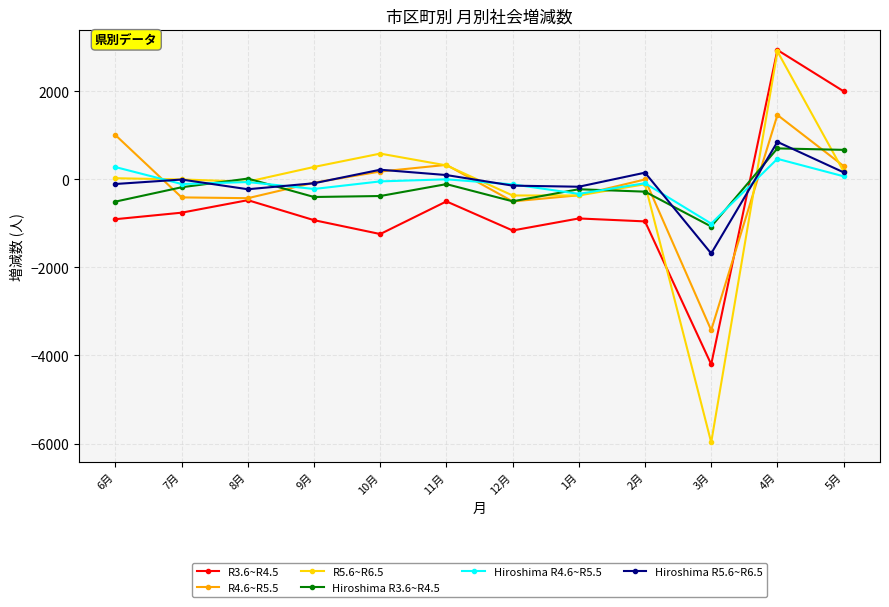

The value of R4.6~R5.5 at 6月 is 1003. True or false?

True